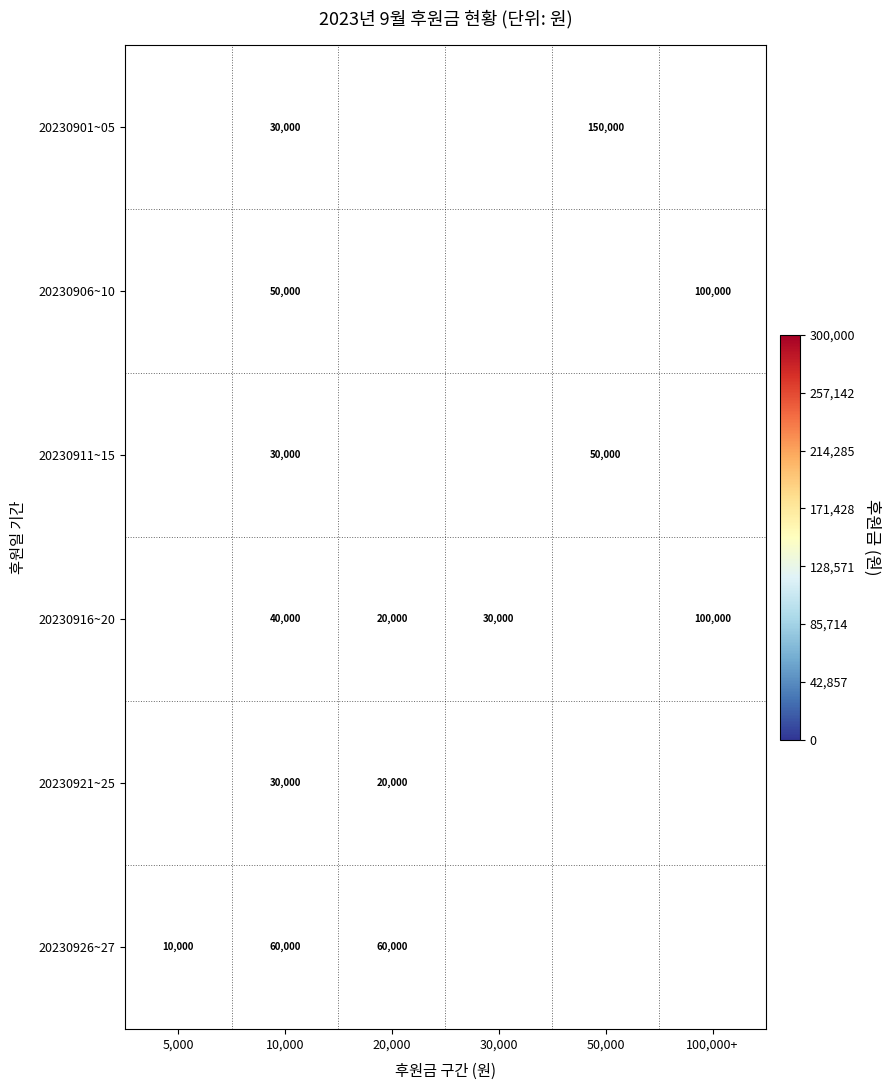

The value of 20230916~20 at 20,000 is 20000. True or false?

True